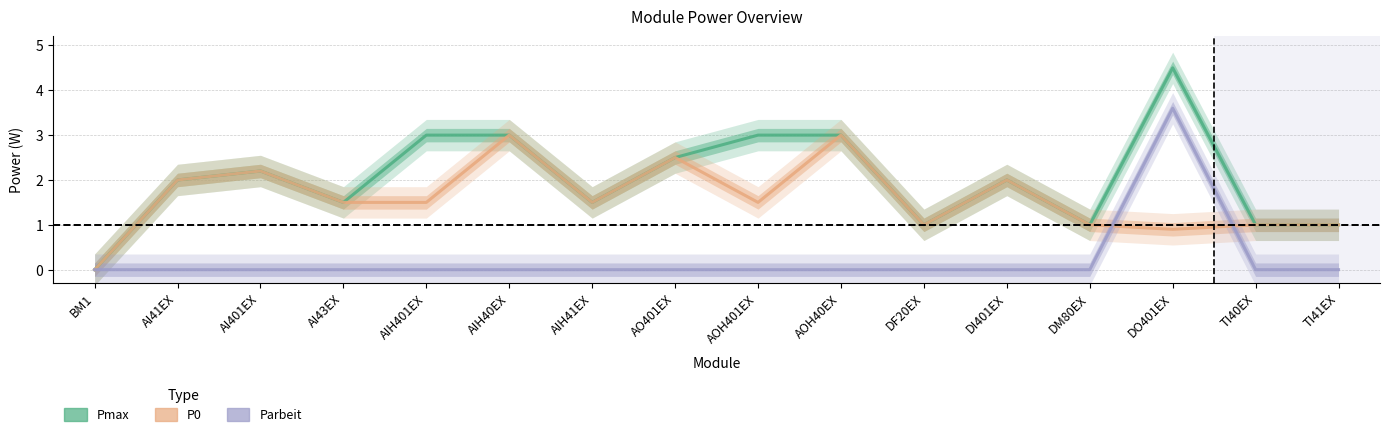

Which category has the highest value in the Pmax series?

DO401EX